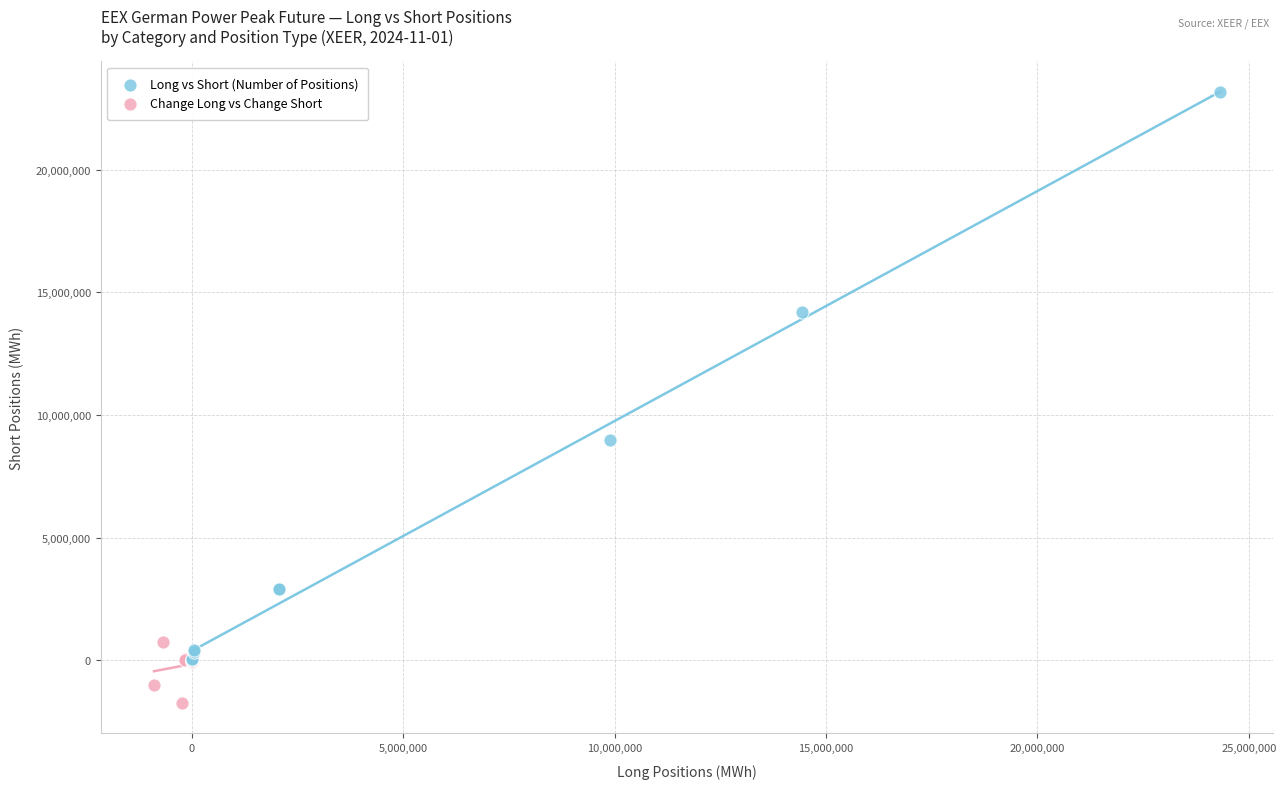

Which series reaches the minimum Y coordinate?

Change Long vs Change Short